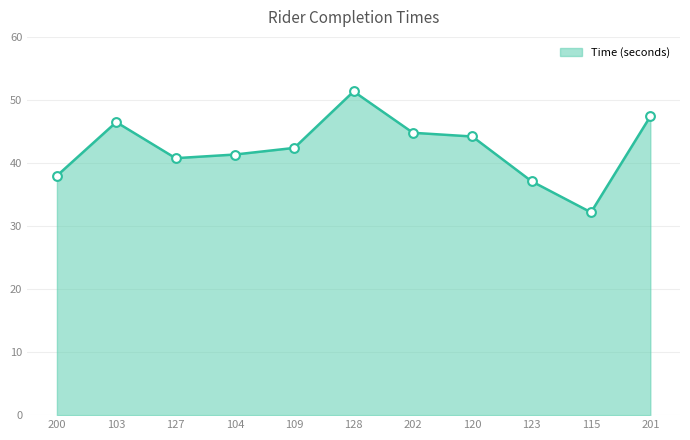

What is the ratio of the value at 103 to the value at 109?

1.1